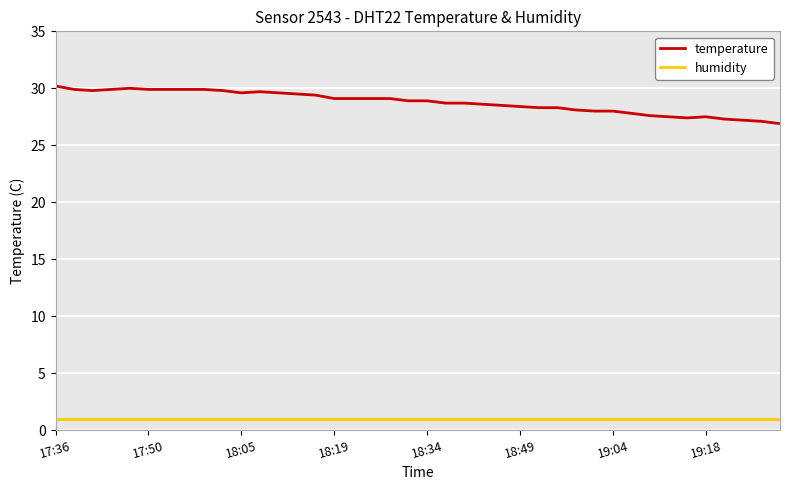

Which series has the largest range (max minus min)?

temperature